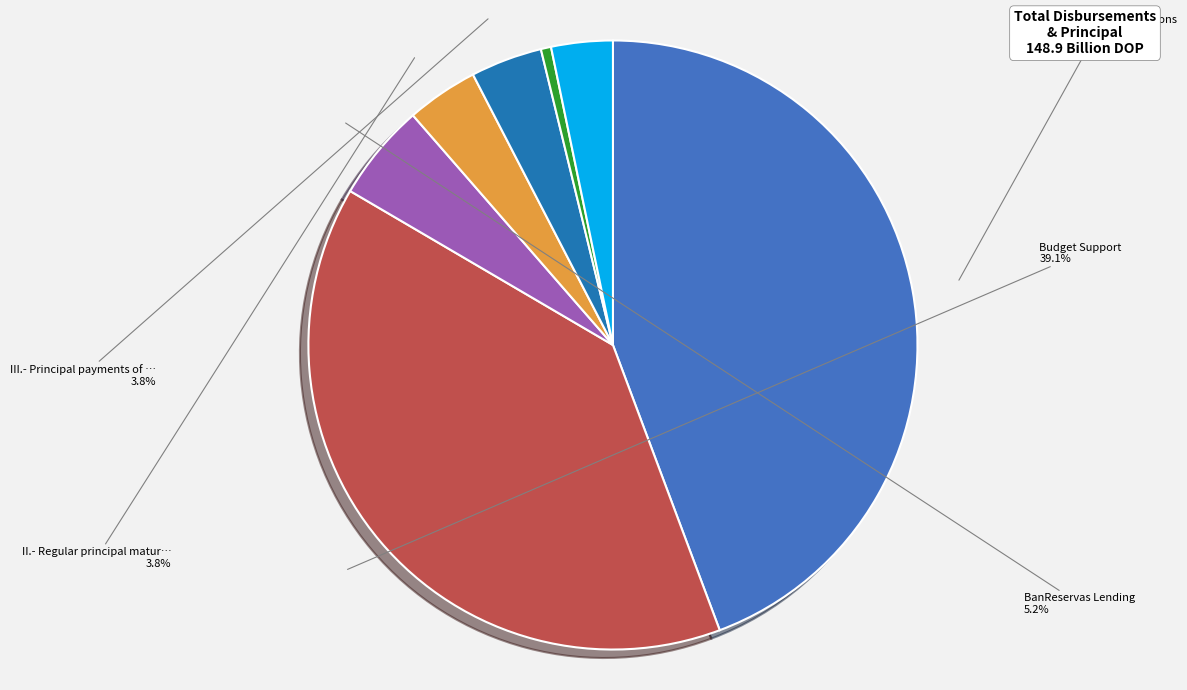

Is there any slice that represents more than half of the pie?

No